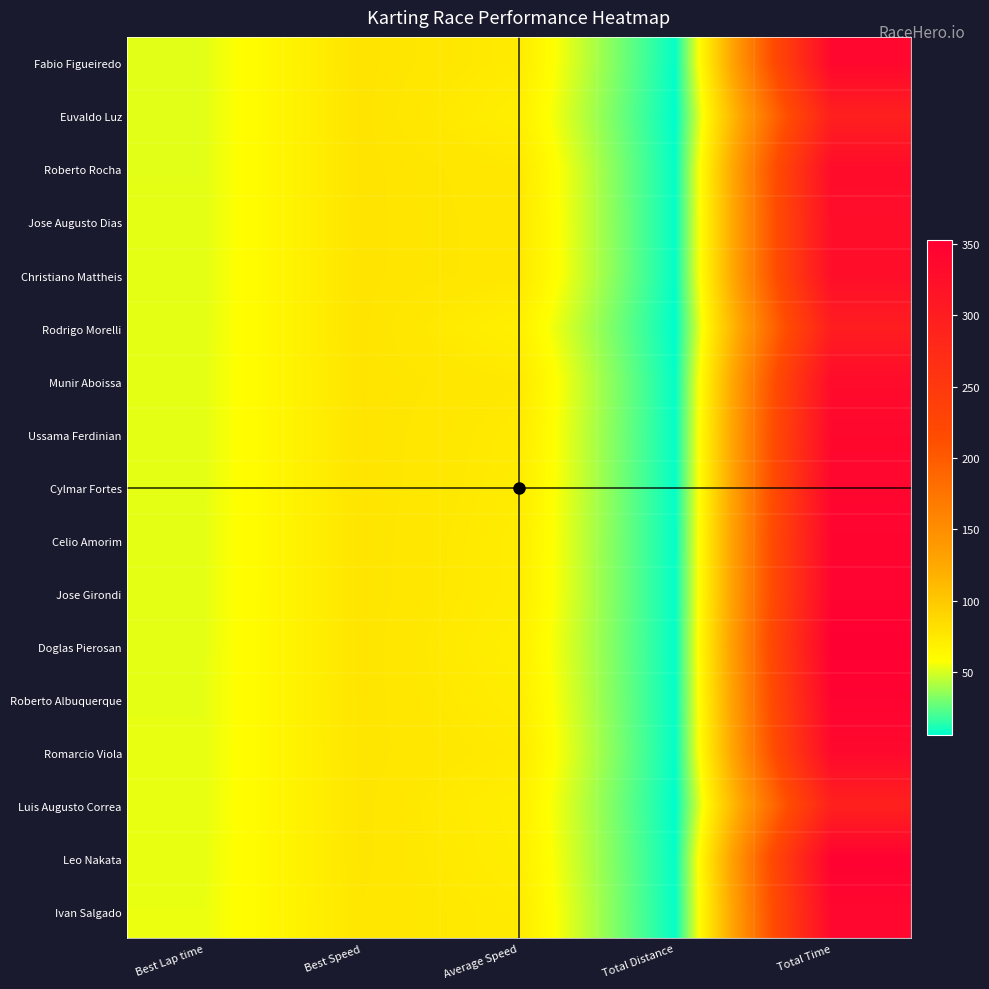

Reading left to right, transcribe all the data shown in this chart.

Fabio Figueiredo: Best Lap time=52.4	Best Speed=79.0	Average Speed=73.2	Total Distance=6.9	Total Time=339.2
Euvaldo Luz: Best Lap time=52.5	Best Speed=78.9	Average Speed=70.2	Total Distance=5.8	Total Time=294.9
Roberto Rocha: Best Lap time=52.5	Best Speed=78.8	Average Speed=75.3	Total Distance=6.9	Total Time=330.0
Jose Augusto Dias: Best Lap time=52.6	Best Speed=78.8	Average Speed=75.8	Total Distance=6.9	Total Time=327.6
Christiano Mattheis: Best Lap time=52.6	Best Speed=78.7	Average Speed=75.9	Total Distance=6.9	Total Time=327.3
Rodrigo Morelli: Best Lap time=52.6	Best Speed=78.7	Average Speed=69.2	Total Distance=5.8	Total Time=299.2
Munir Aboissa: Best Lap time=52.8	Best Speed=78.5	Average Speed=74.9	Total Distance=6.9	Total Time=331.5
Ussama Ferdinian: Best Lap time=52.9	Best Speed=78.3	Average Speed=73.5	Total Distance=6.9	Total Time=337.8
Cylmar Fortes: Best Lap time=52.9	Best Speed=78.3	Average Speed=73.0	Total Distance=6.9	Total Time=340.1
Celio Amorim: Best Lap time=53.0	Best Speed=78.1	Average Speed=72.2	Total Distance=6.9	Total Time=343.8
Jose Girondi: Best Lap time=53.0	Best Speed=78.1	Average Speed=72.2	Total Distance=6.9	Total Time=344.2
Doglas Pierosan: Best Lap time=53.1	Best Speed=78.0	Average Speed=70.4	Total Distance=6.9	Total Time=352.9
Roberto Albuquerque: Best Lap time=53.2	Best Speed=77.9	Average Speed=71.8	Total Distance=6.9	Total Time=345.7
Romarcio Viola: Best Lap time=53.3	Best Speed=77.7	Average Speed=74.0	Total Distance=6.9	Total Time=335.9
Luis Augusto Correa: Best Lap time=53.4	Best Speed=77.5	Average Speed=70.7	Total Distance=5.8	Total Time=293.0
Leo Nakata: Best Lap time=53.5	Best Speed=77.4	Average Speed=71.3	Total Distance=6.9	Total Time=348.3
Ivan Salgado: Best Lap time=53.9	Best Speed=76.8	Average Speed=73.3	Total Distance=6.9	Total Time=338.8